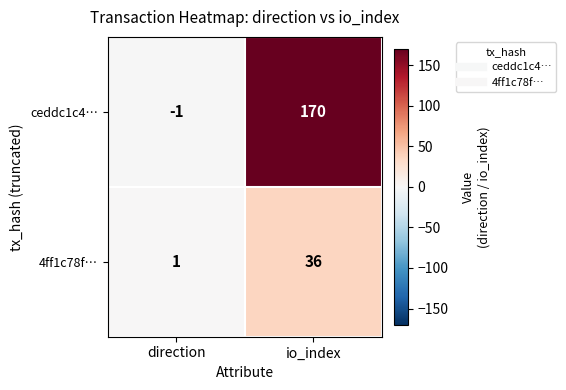

Which series has the widest spread of values?

ceddc1c4…